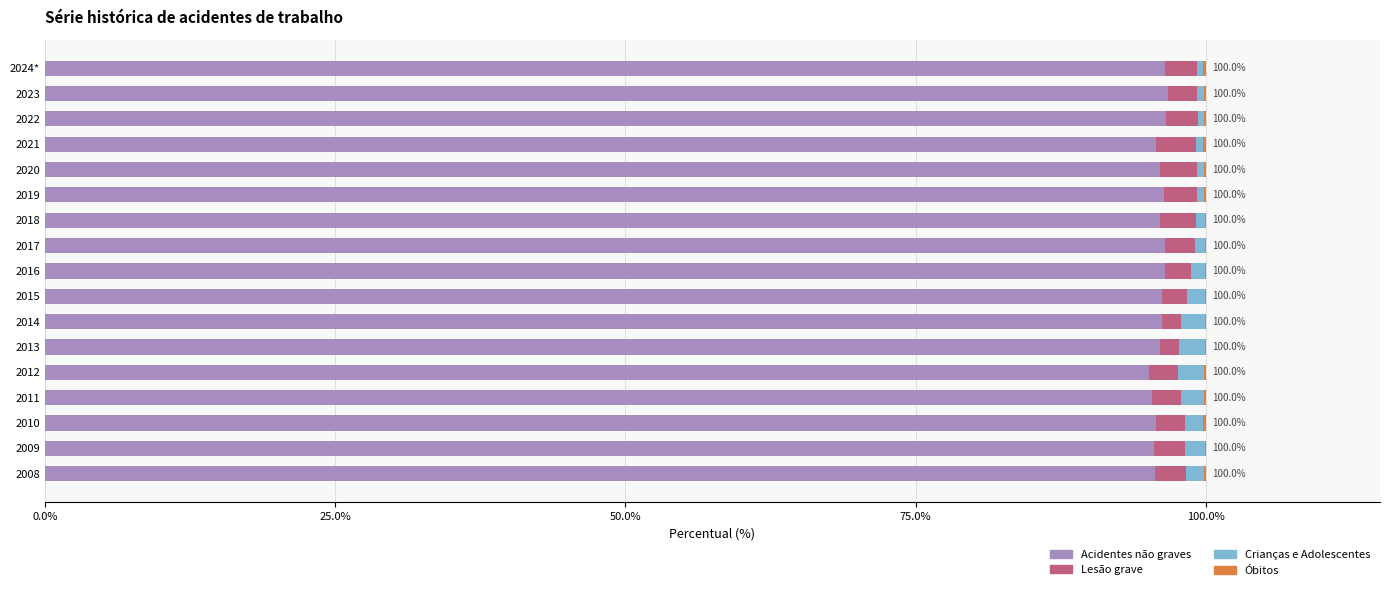

The Acidentes não graves series shows 19.3 at 2012. True or false?

False